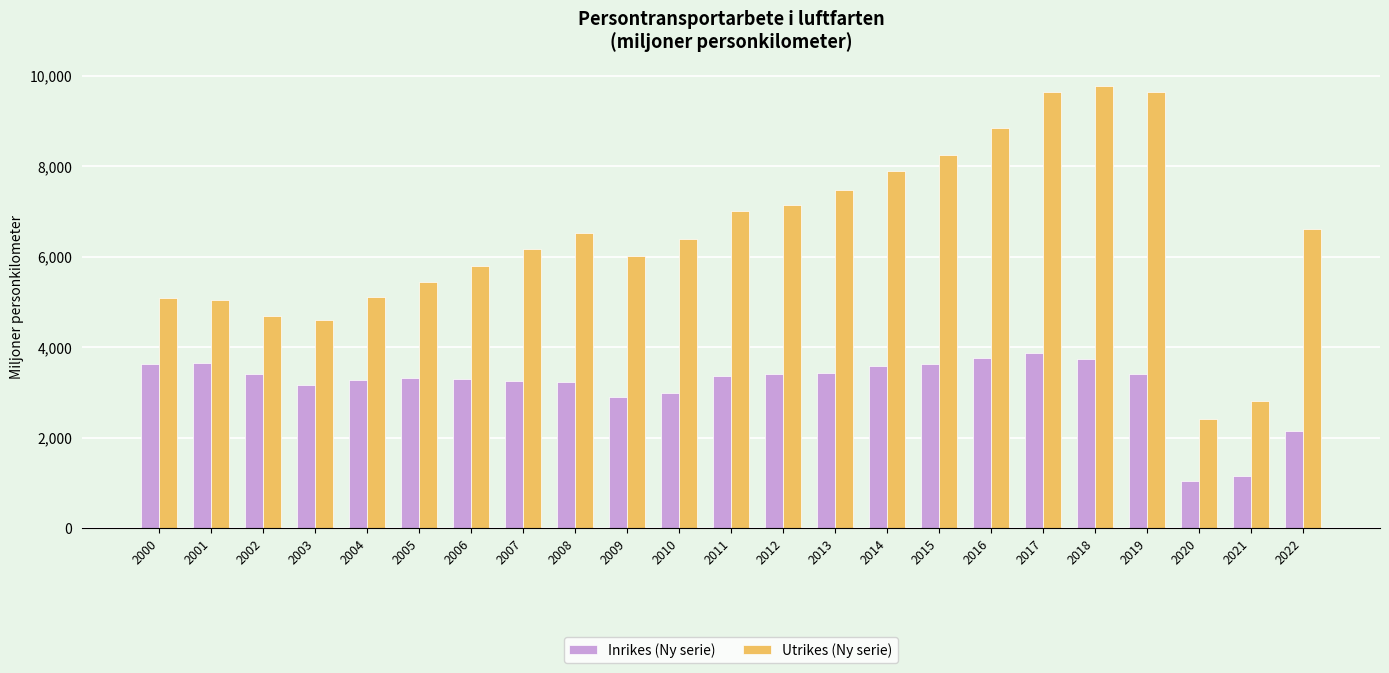

Which category has the lowest value across all series?

2020